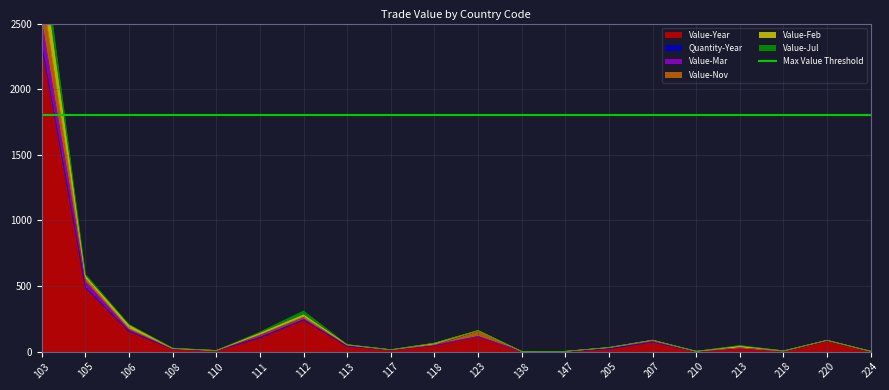

True or false: Quantity-Year and Value-Year cross at least once.

False